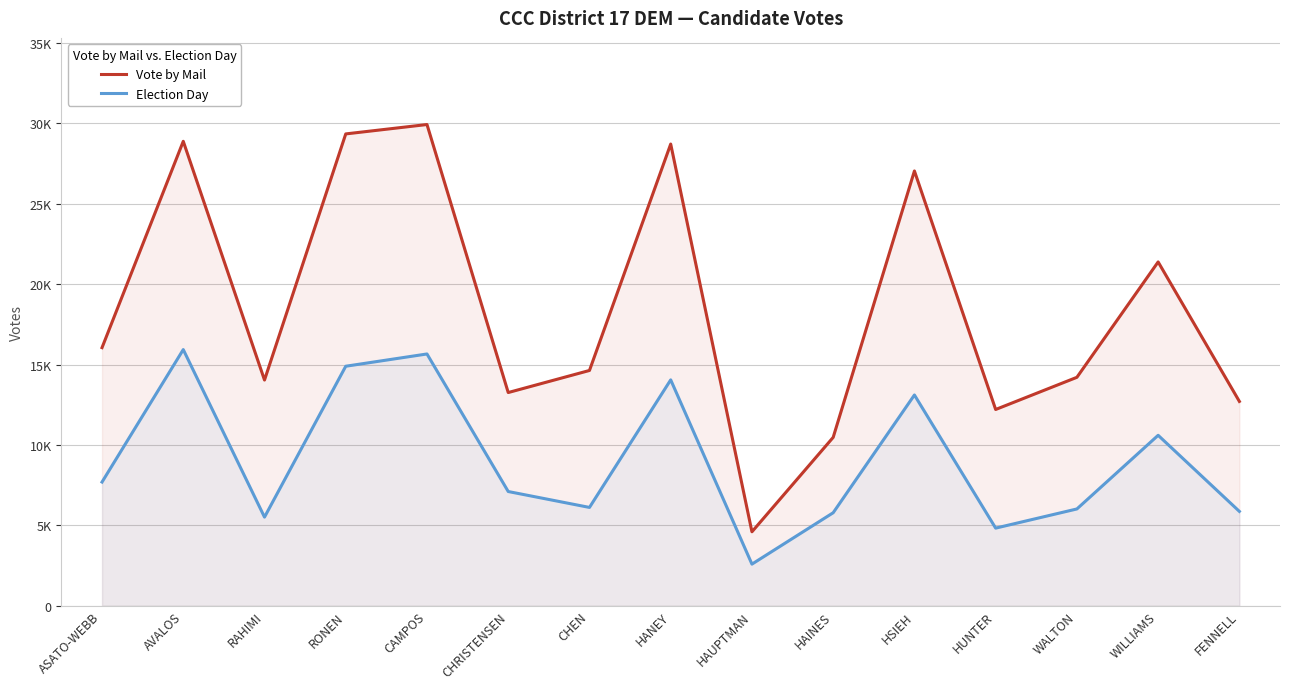

How many distinct data groups are displayed?

2